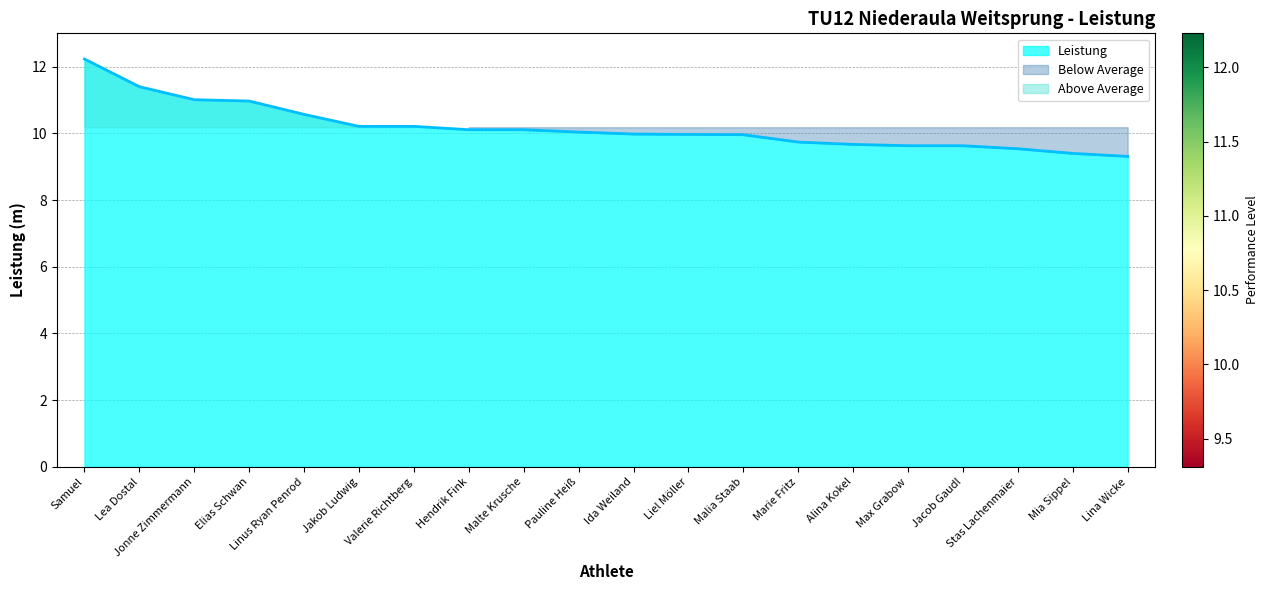

Which label corresponds to the largest value in the chart?

Samuel